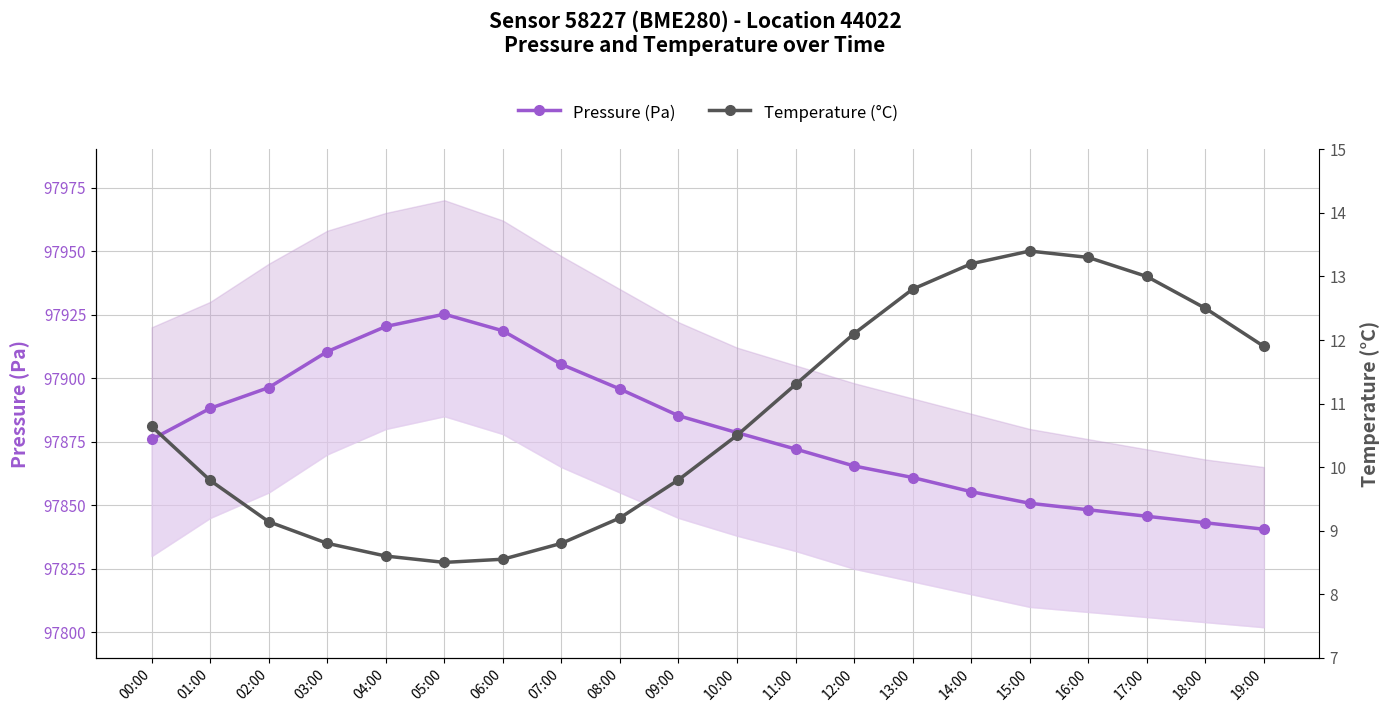

Where is the first local maximum for Pressure (Pa)?

05:00